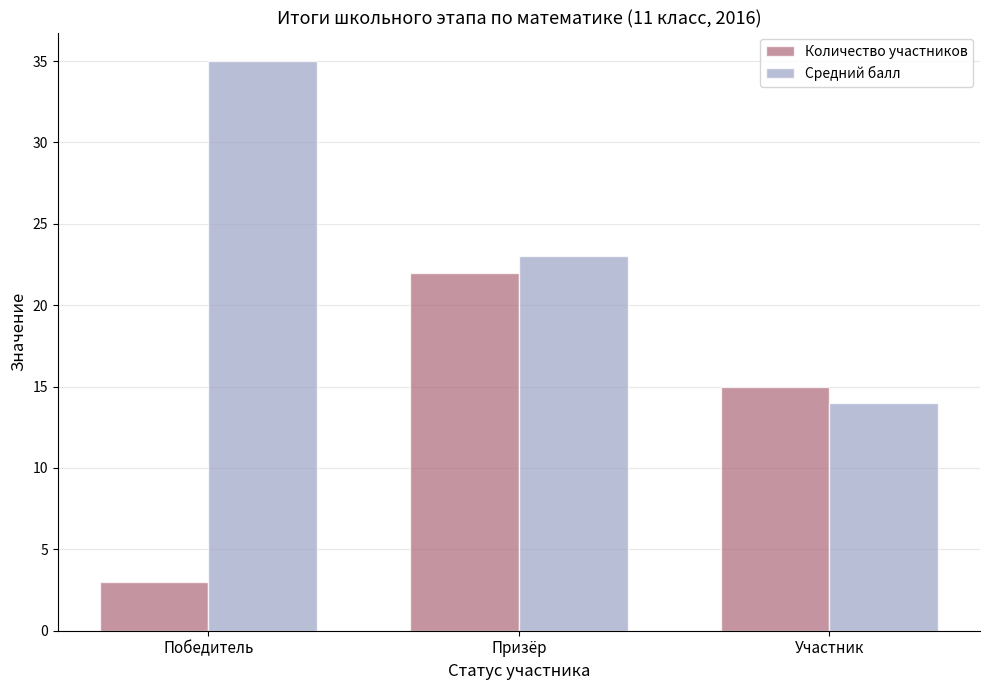

What is the approximate value of Количество участников at Участник?

15